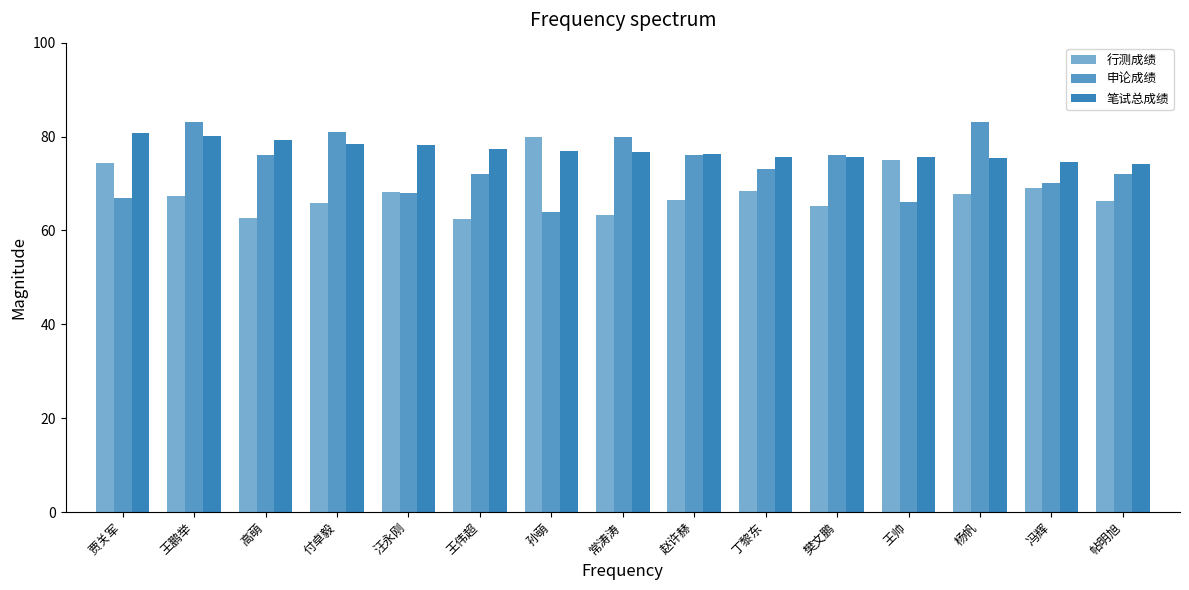

How many bars are there in total?

45